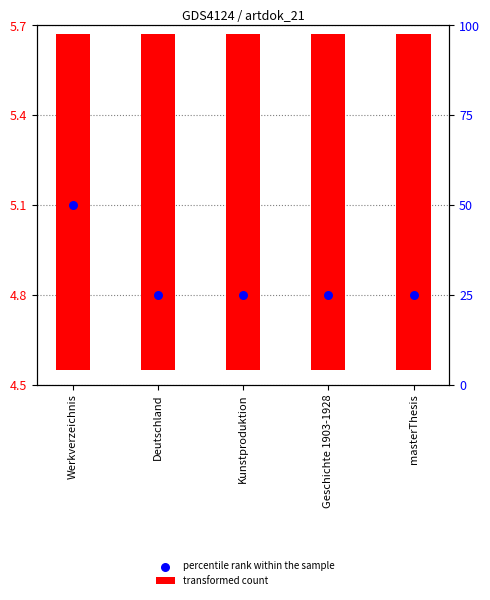

Approximately how many times larger is the value at masterThesis compared to Geschichte 1903-1928?

1.0